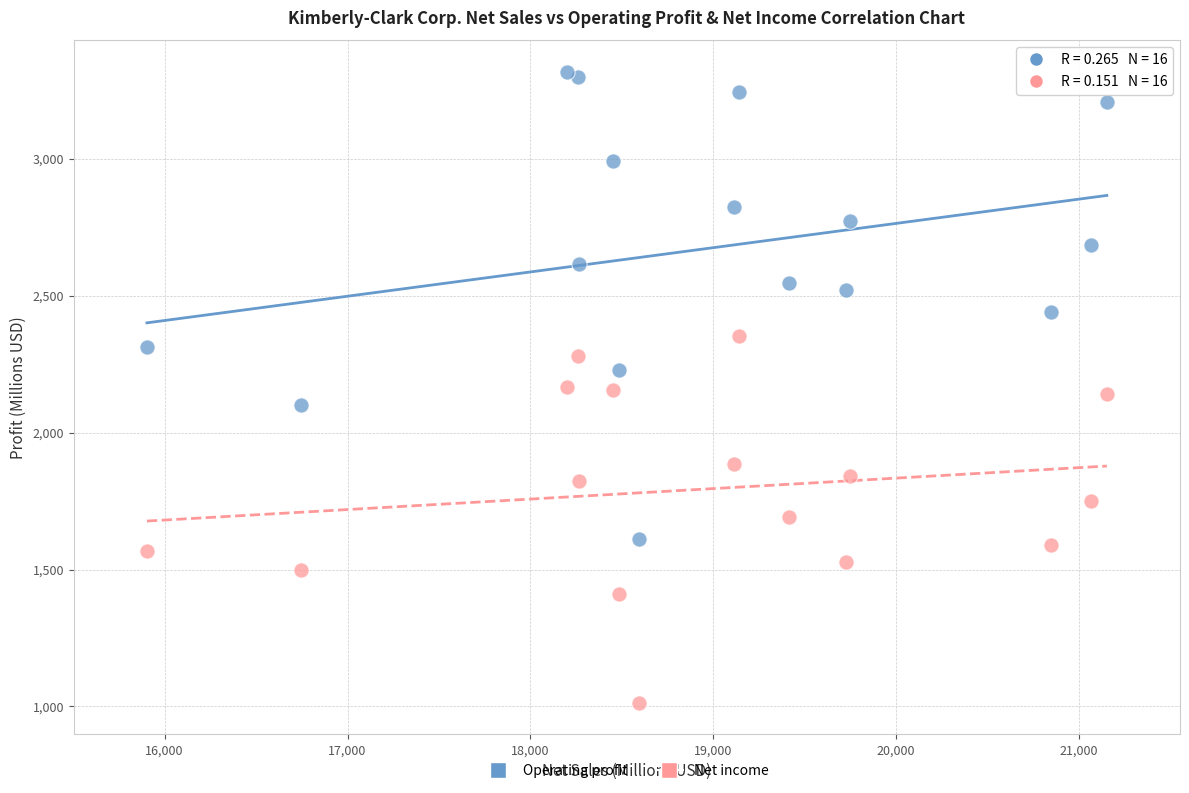

Which series reaches the minimum Y coordinate?

Net income